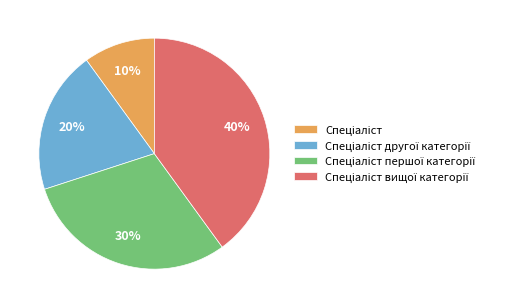

To the nearest percent, what is the average slice percentage?

25%